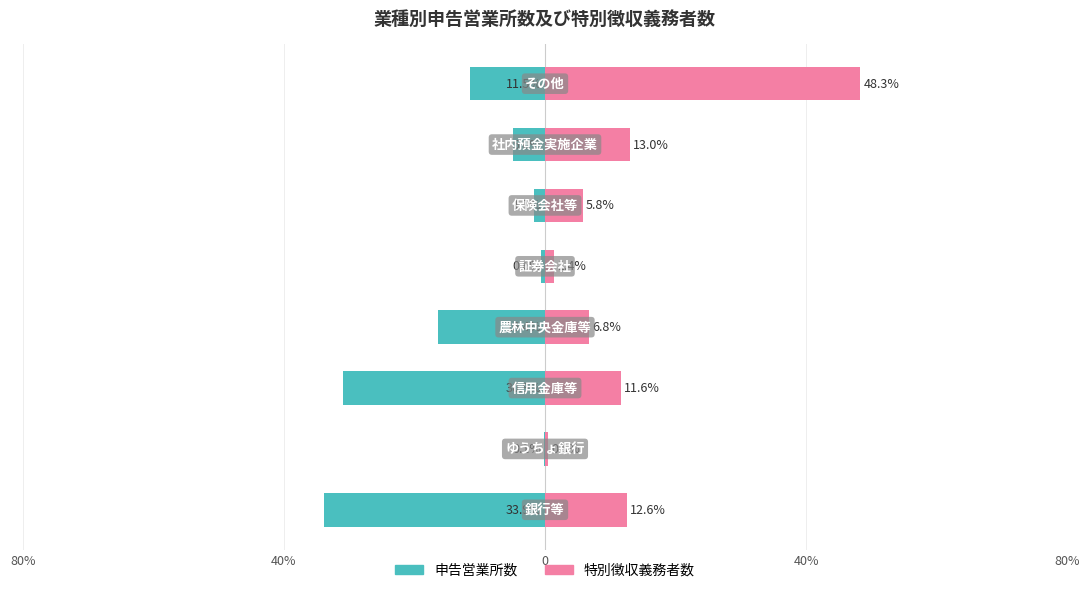

Reading right to left, transcribe all the data shown in this chart.

申告営業所数: -11.5	-5.0	-1.7	-0.6	-16.4	-30.9	-0.1	-33.9
特別徴収義務者数: 48.3	13.0	5.8	1.4	6.8	11.6	0.5	12.6